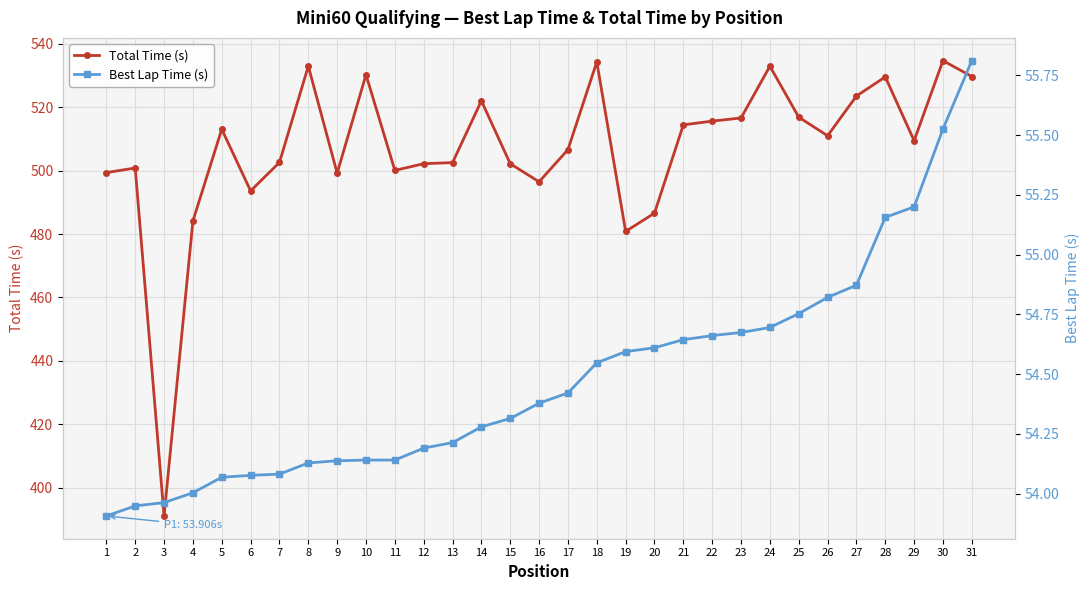

Where does the Total Time (s) series first go above 509?

5